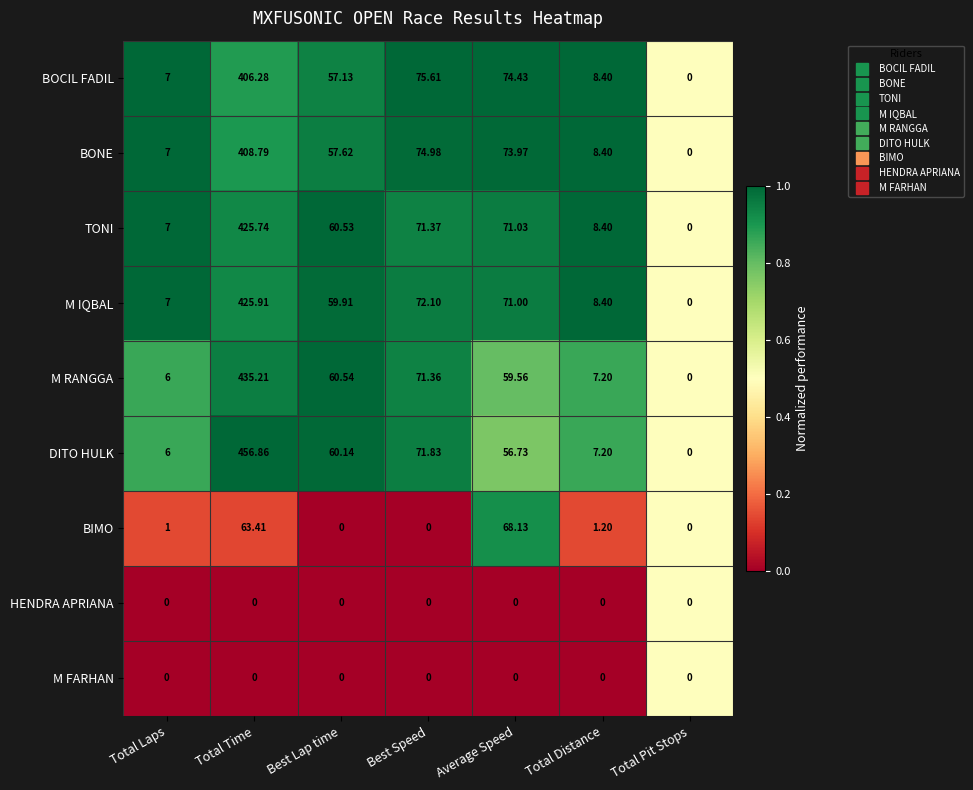

Which category has the lowest value in the BOCIL FADIL series?

Total Pit Stops